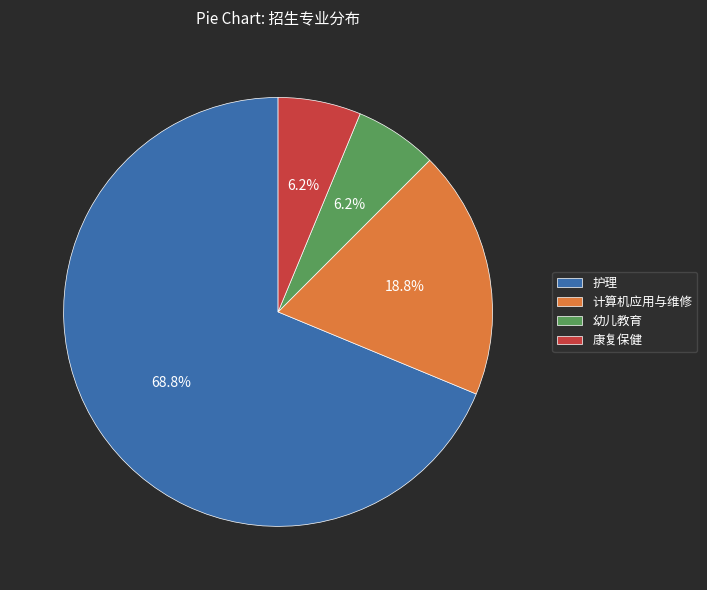

Between 幼儿教育 and 护理, which is larger?

护理